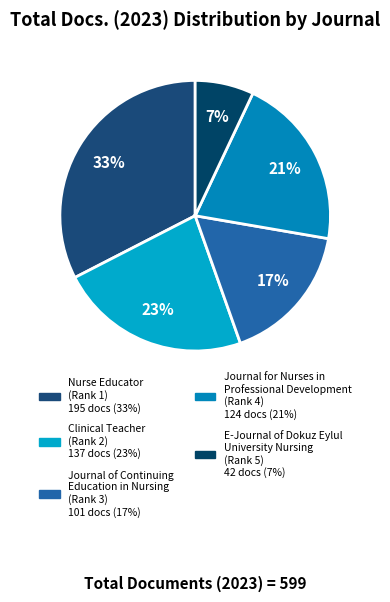

How many segments does this pie chart have?

5